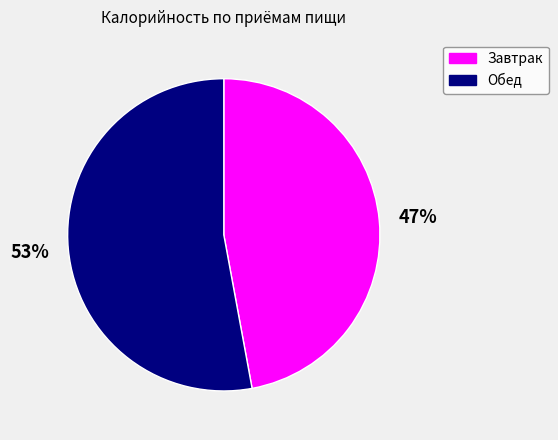

The Завтрак slice represents 47% of the pie. True or false?

True